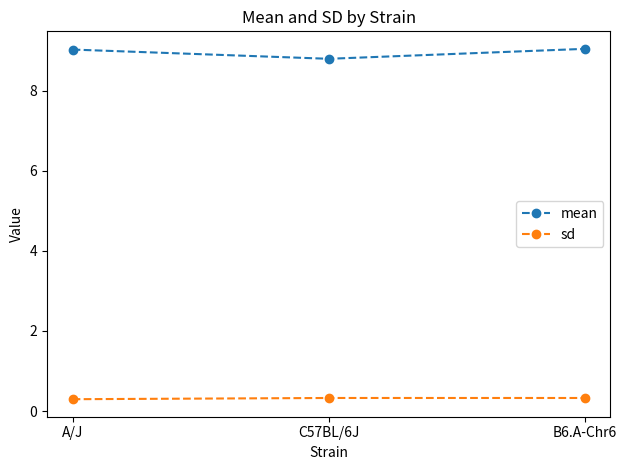

Is this an area chart (filled region under the line)?

No